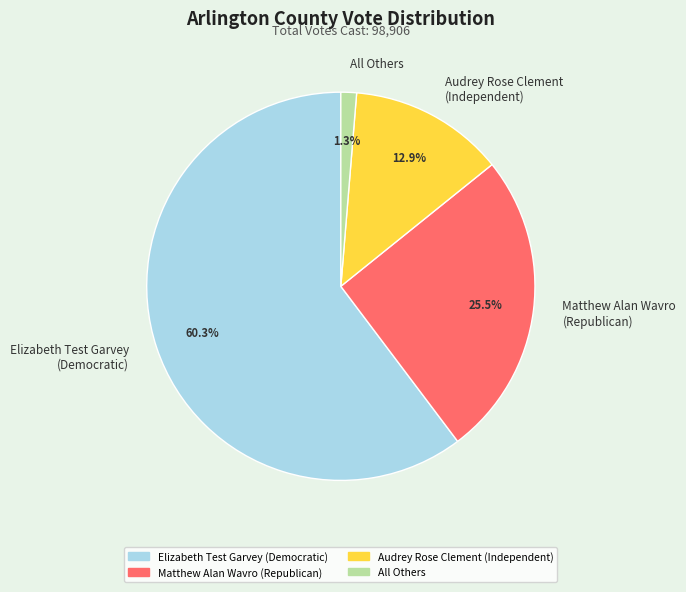

What is the ratio of the value at Elizabeth Test Garvey (Democratic) to the value at Audrey Rose Clement (Independent)?

4.7